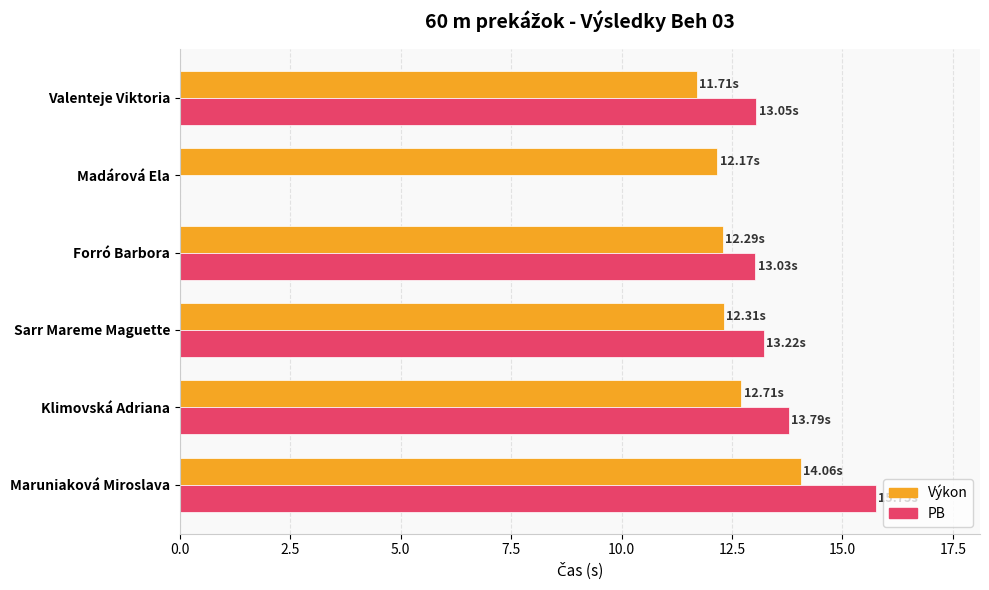

Which series changed the most between Madárová Ela and Sarr Mareme Maguette?

PB